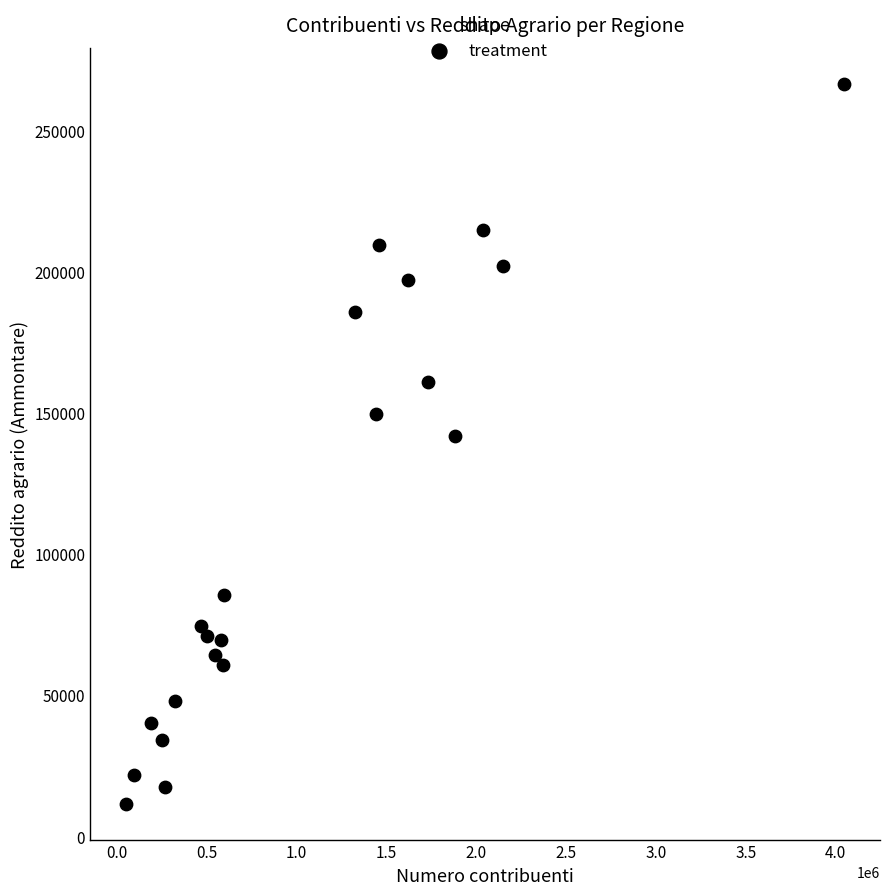

What is the range of Y values (max minus min)?

254769